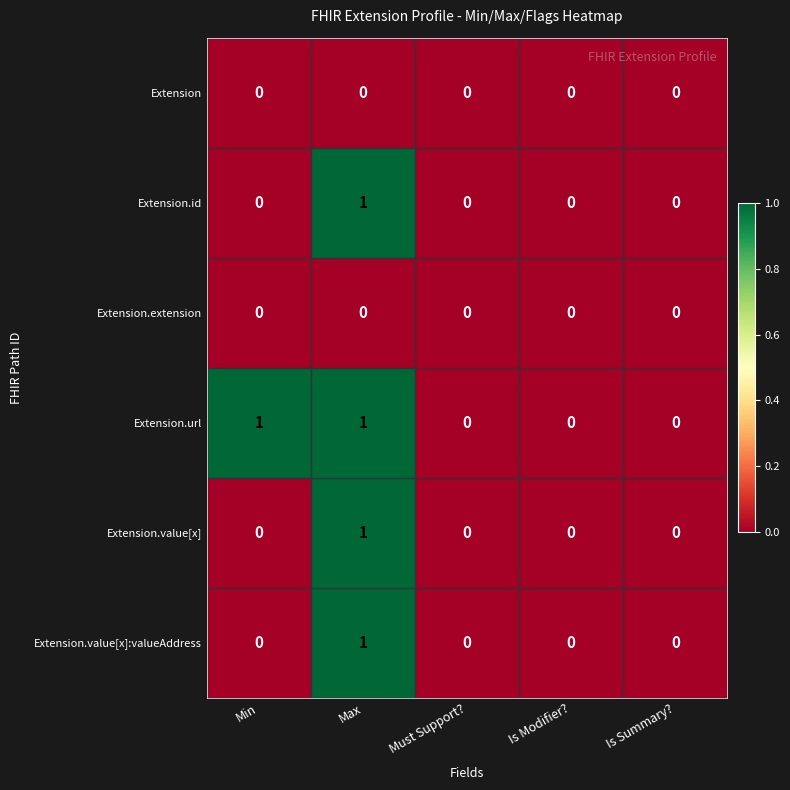

True or false: Extension.id has a value of 0 at Min.

True